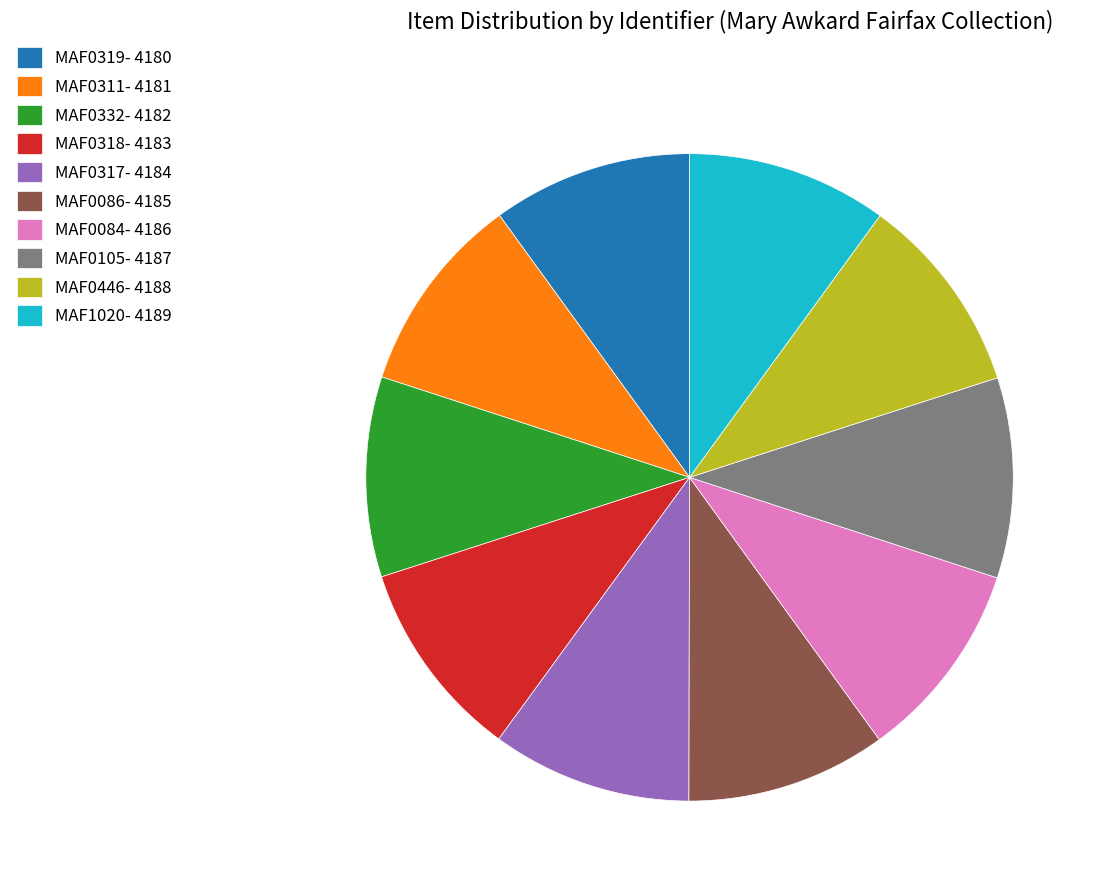

True or false: MAF0084 accounts for 10% of the total.

True